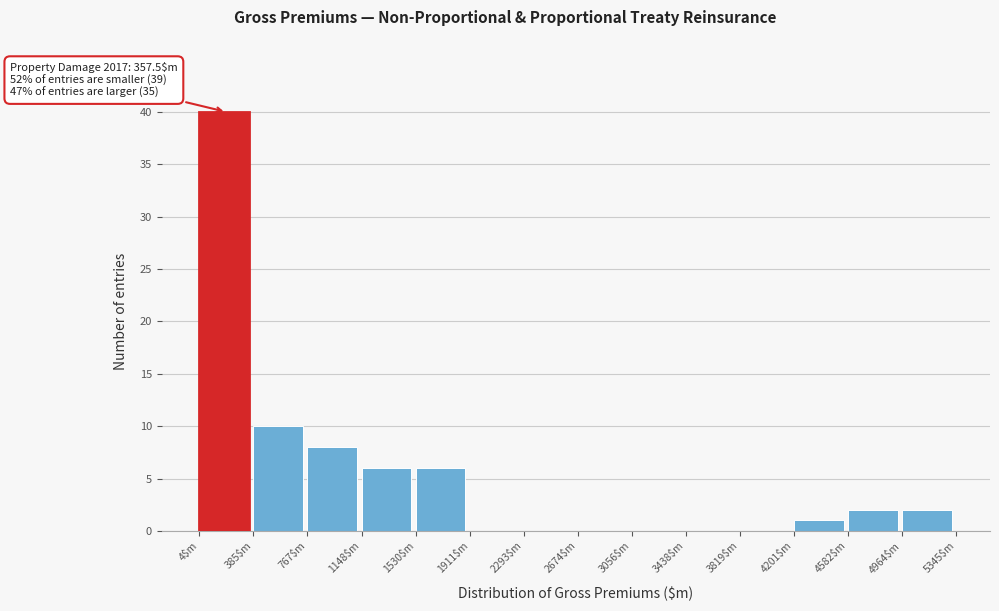

Over which range of the x-axis is the bar tallest?

0 to 400